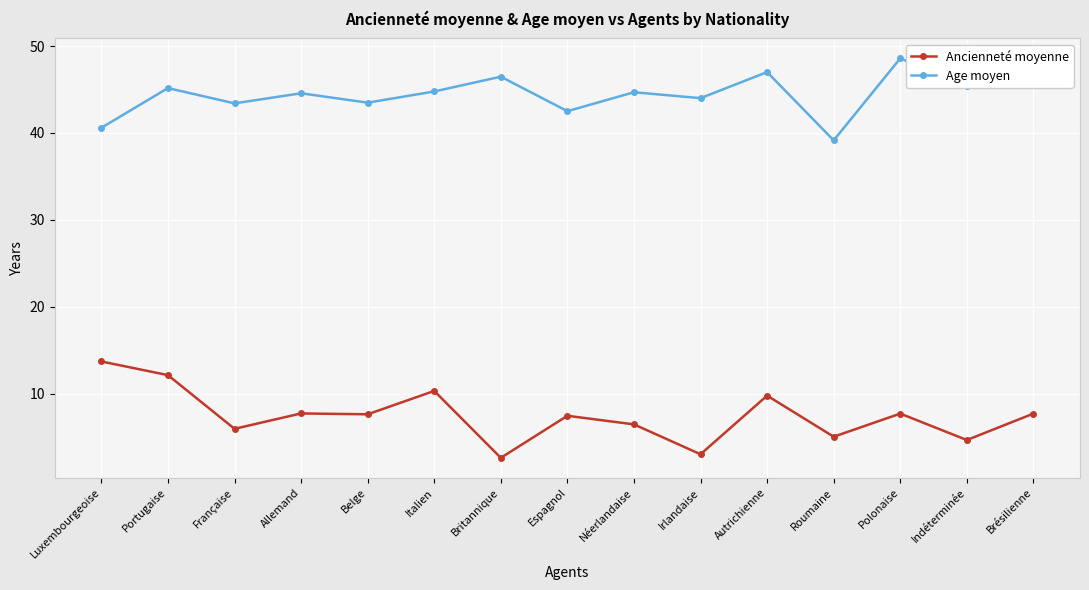

What is the difference between the highest and lowest values at Luxembourgeoise?

26.9